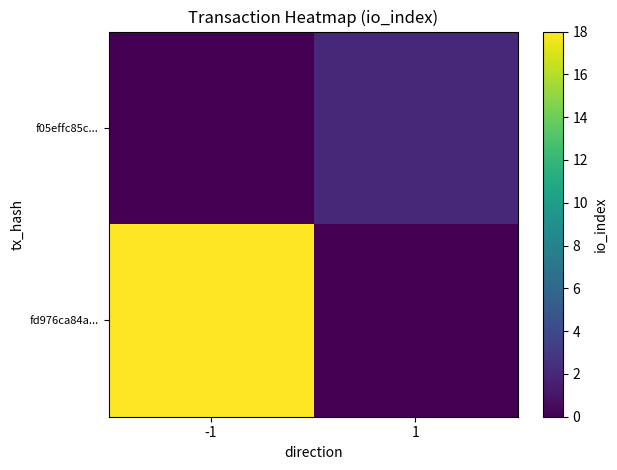

Reading right to left, transcribe all the data shown in this chart.

fd976ca84a...: 1=0	-1=18
f05effc85c...: 1=2	-1=0